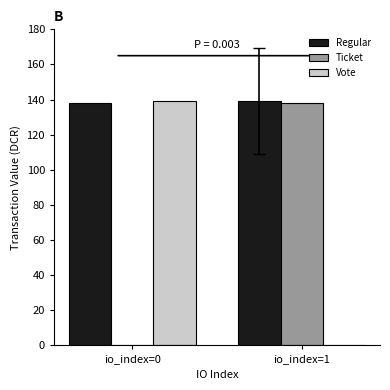

What is the greatest value displayed?

139.2